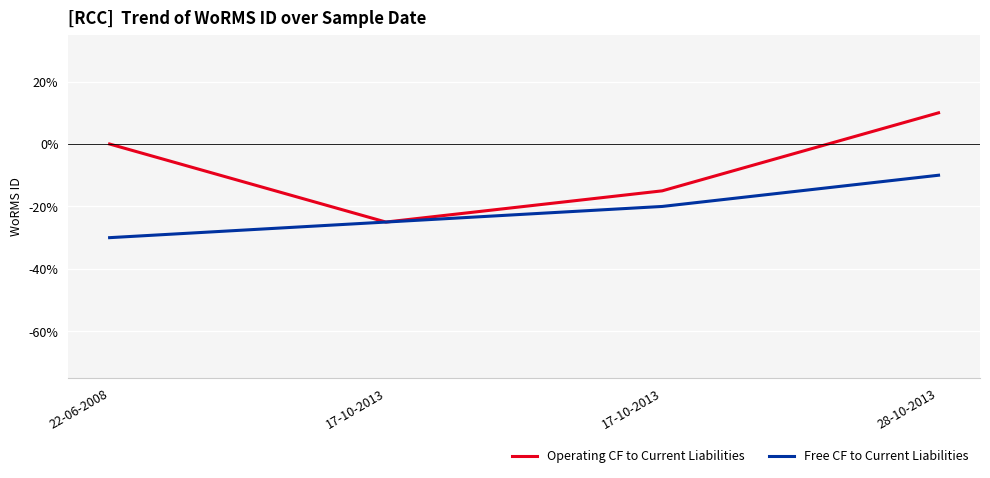

Does the chart display data point markers on the line(s)?

No